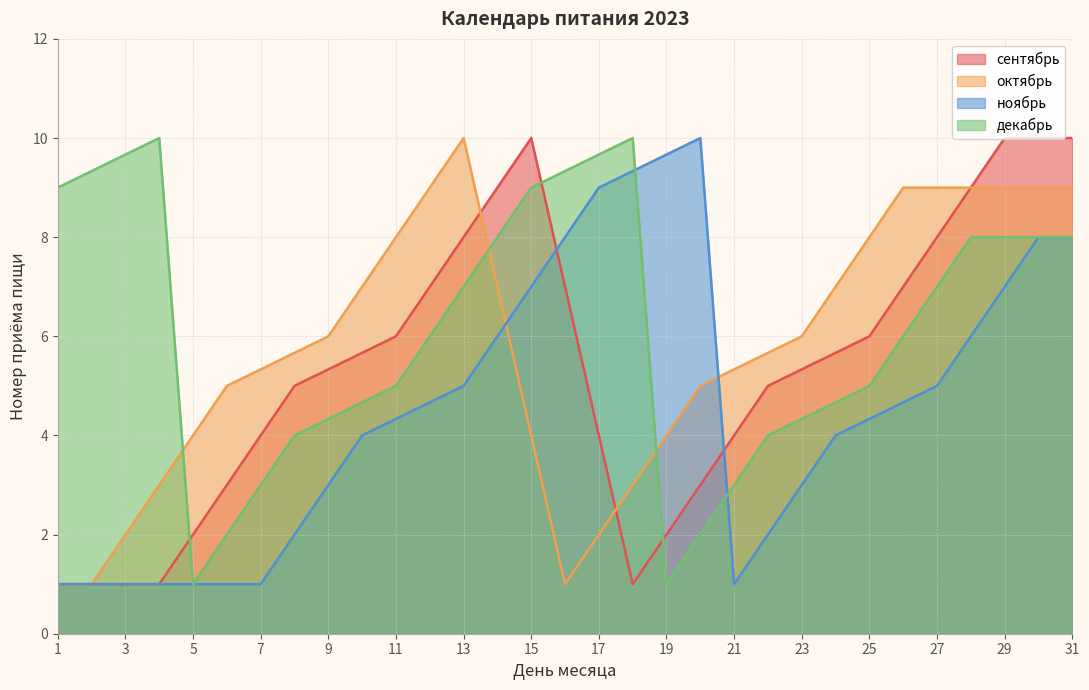

How many times do декабрь and сентябрь cross each other?

3